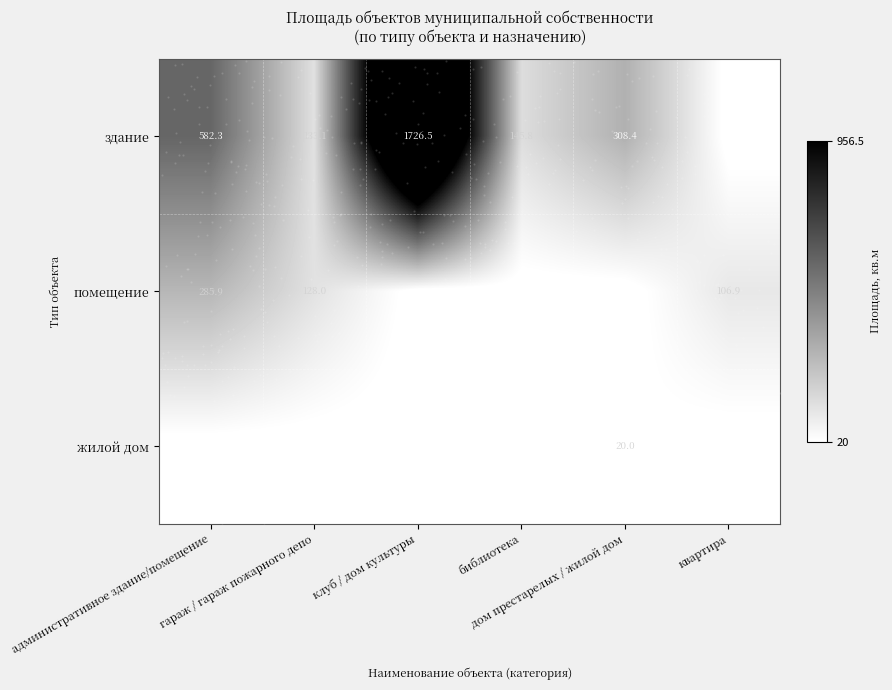

What is the total value across all series at дом престарелых / жилой дом?

328.4